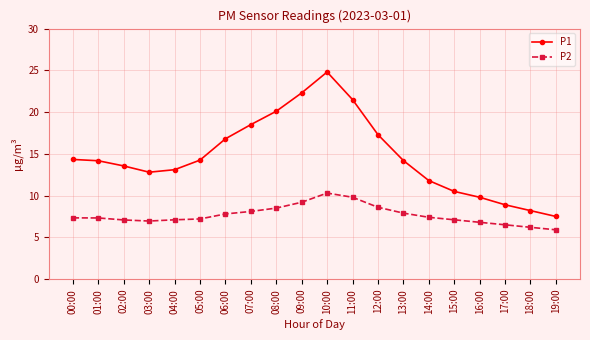

True or false: P1 has more than 0 interior local peaks.

True